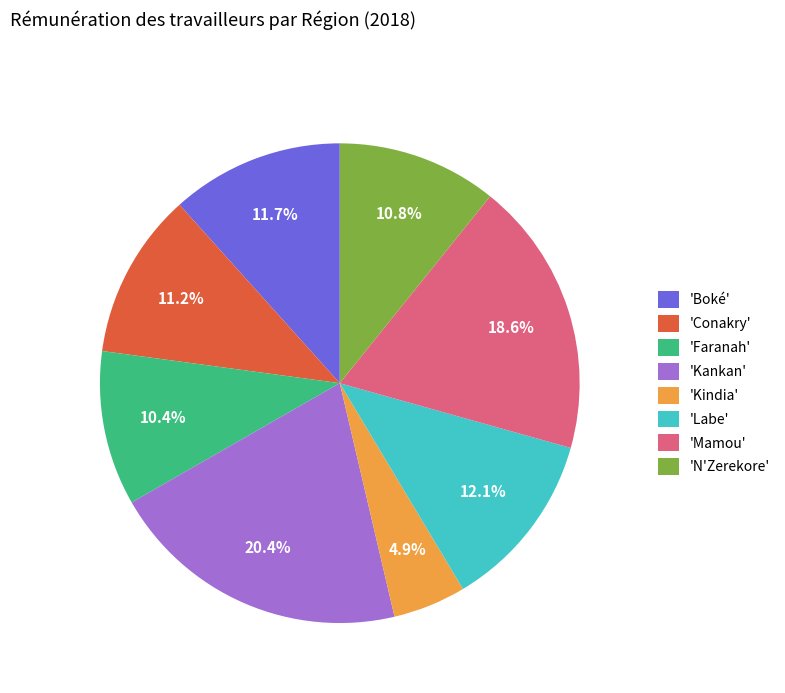

What portion of the pie excludes 'Faranah'?

89.6%